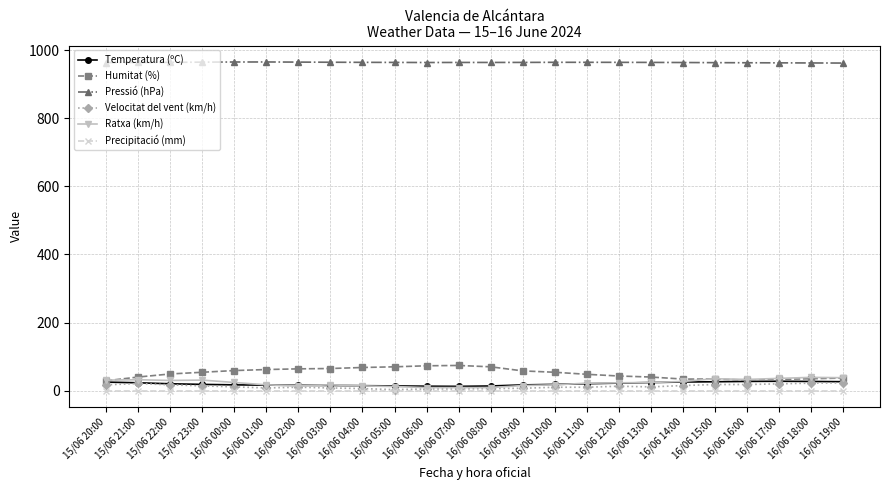

Is the value of Humitat (%) at 15/06 21:00 greater than the value of Temperatura (ºC) at 16/06 19:00?

Yes